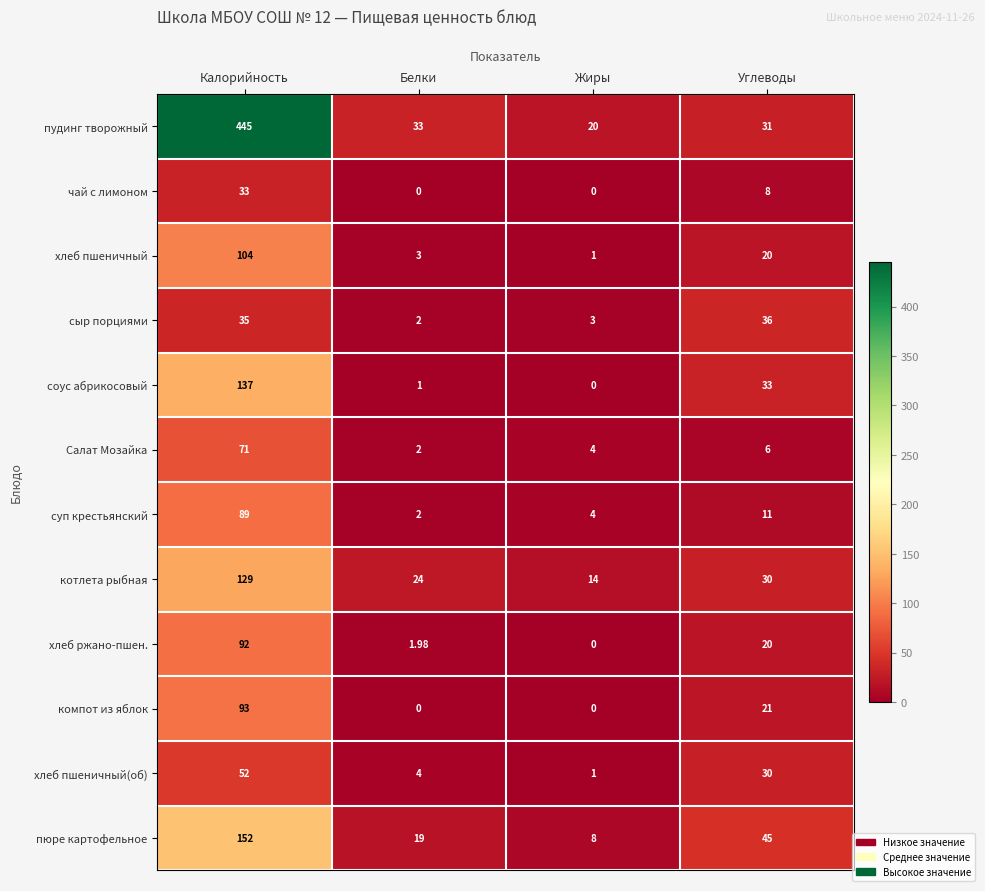

Between Жиры and Углеводы, which series saw the biggest shift?

пюре картофельное